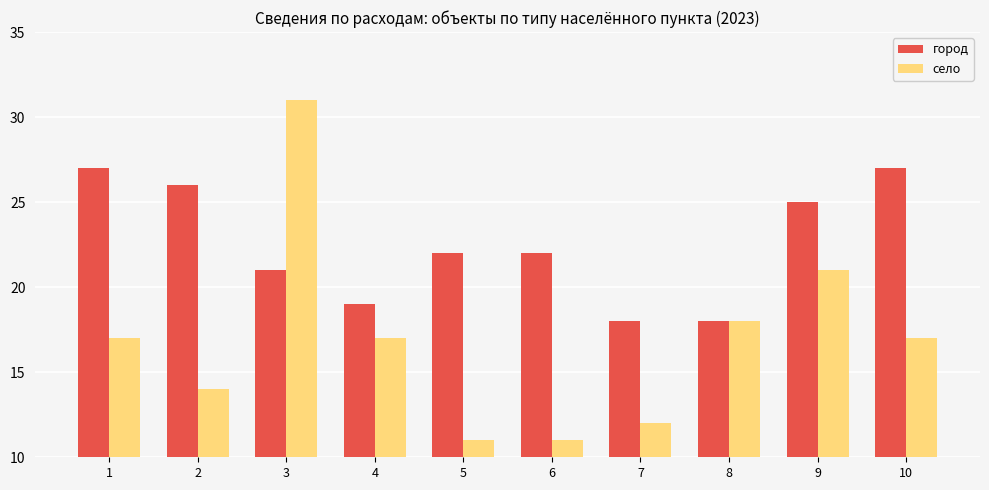

Reading left to right, what are all the values shown in this chart?

город: 1=27	2=26	3=21	4=19	5=22	6=22	7=18	8=18	9=25	10=27
село: 1=17	2=14	3=31	4=17	5=11	6=11	7=12	8=18	9=21	10=17